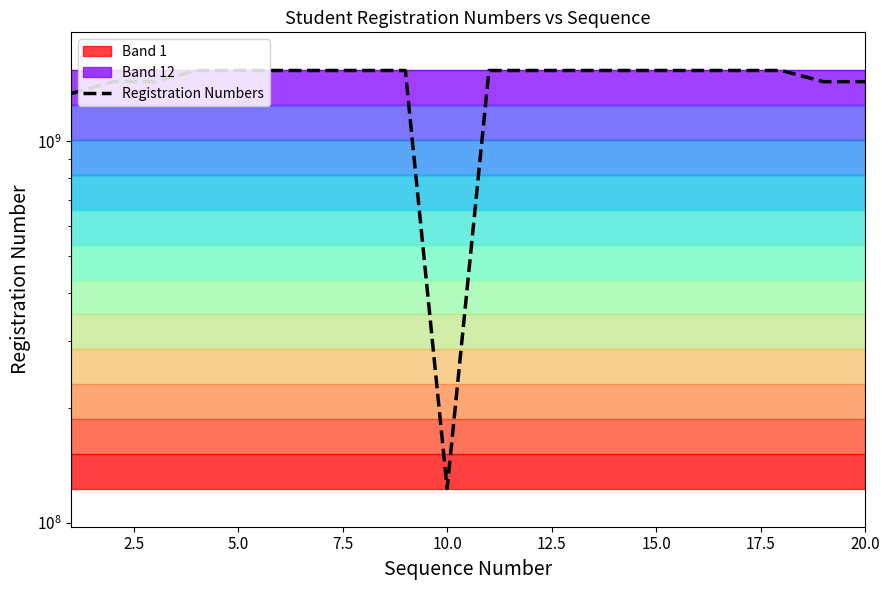

What is the average value?

1432509077